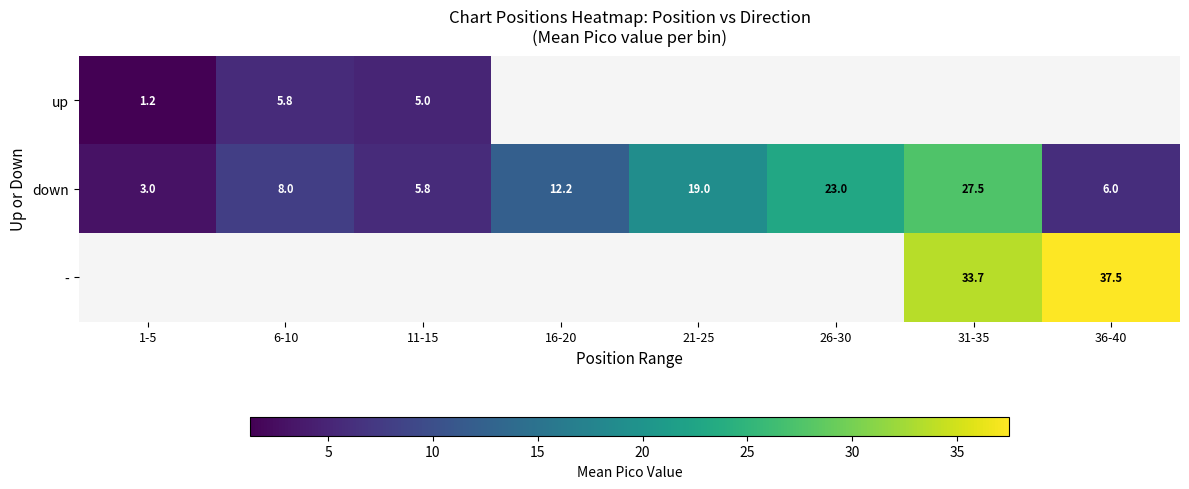

What is the sum of the down values at 6-10 and 1-5?

11.0